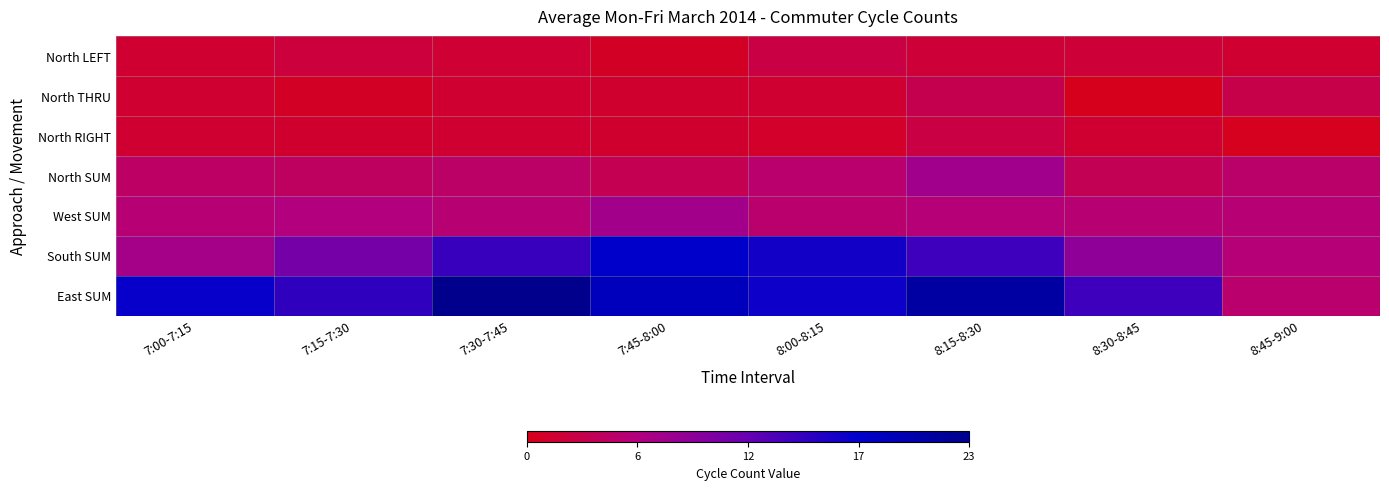

At how many categories does at least one series exceed 10?

7